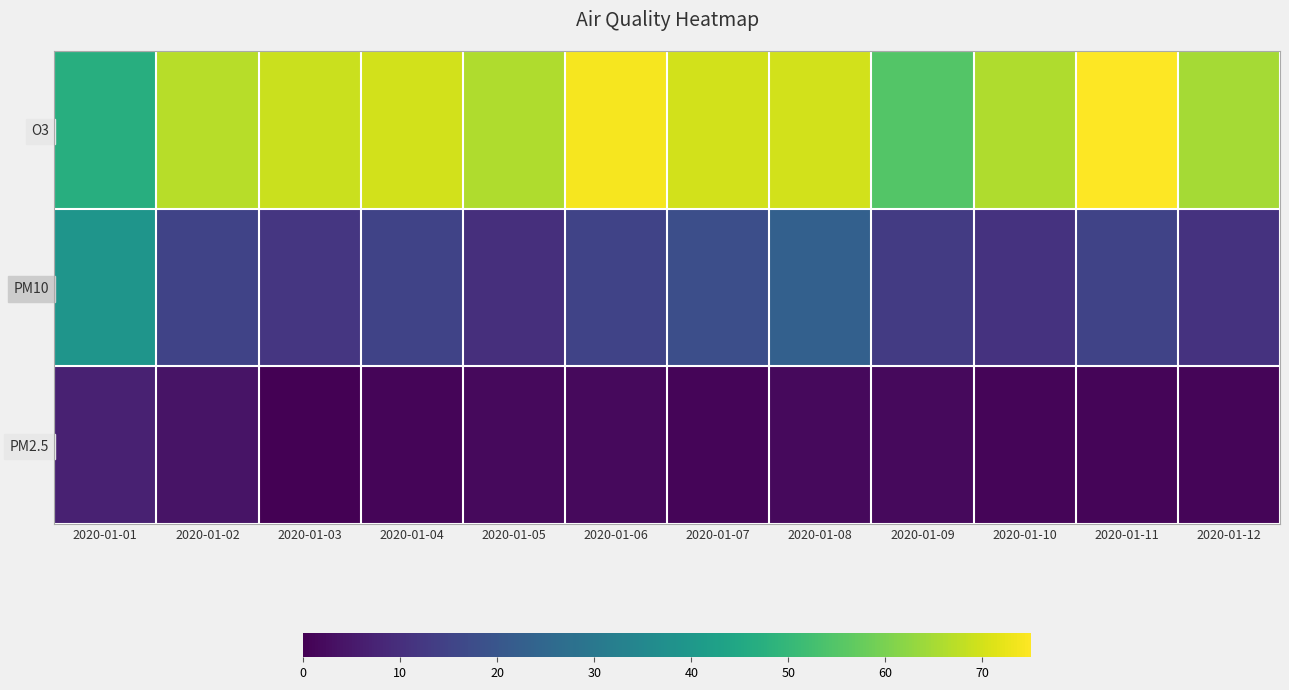

At how many categories does at least one series exceed 68?

6